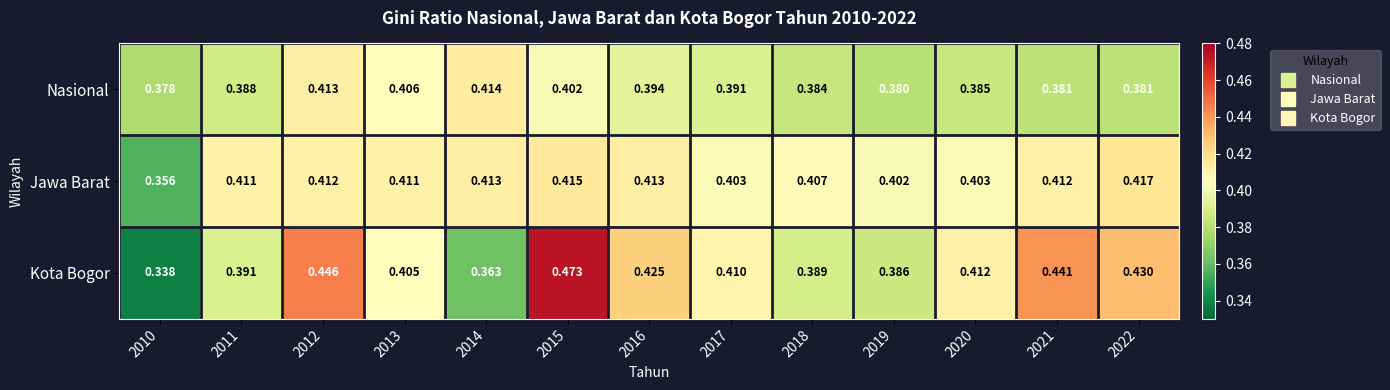

Is the value of Kota Bogor at 2018 greater than the value of Nasional at 2016?

No